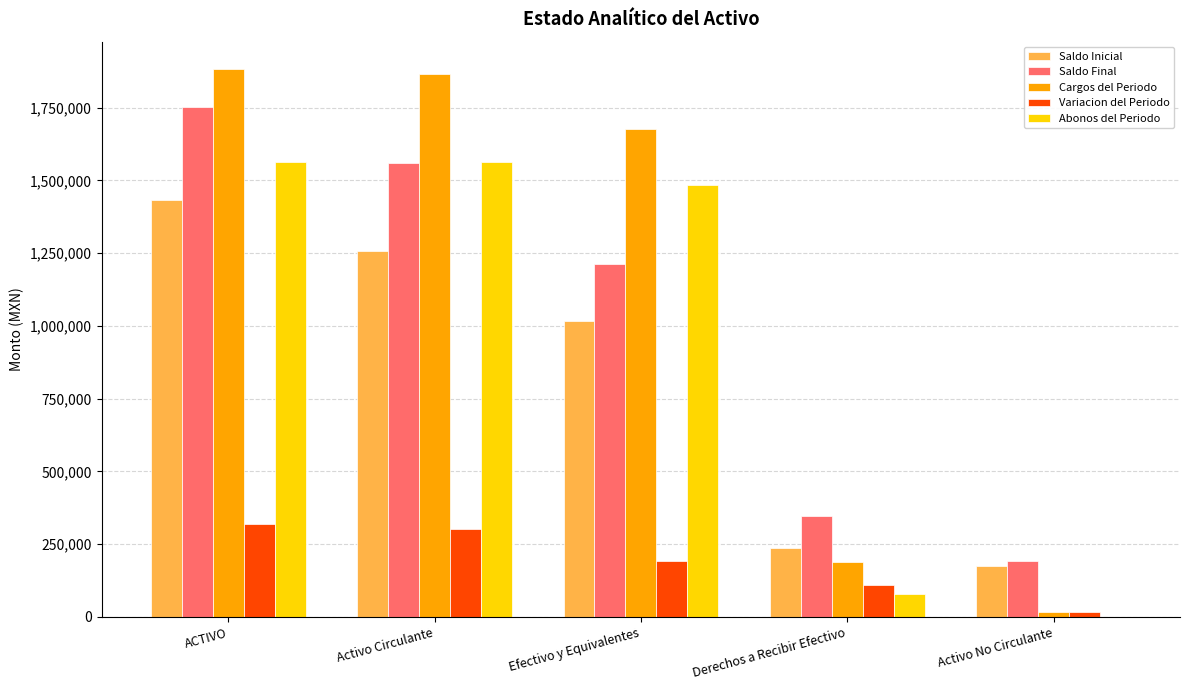

What is the approximate value of Saldo Inicial at Derechos a Recibir Efectivo?

237568.0